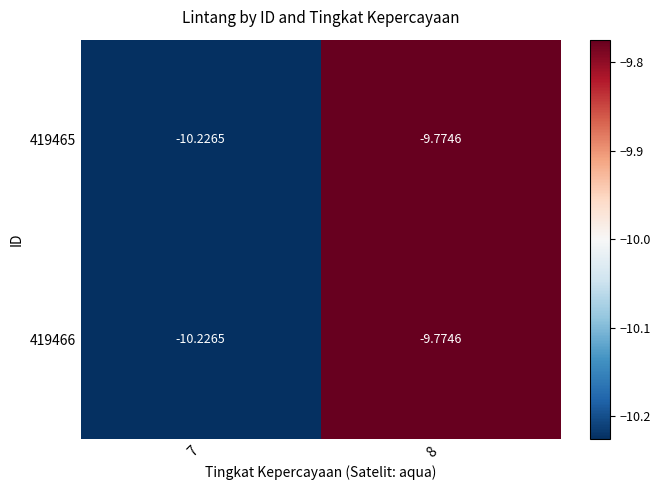

Is the value of 419465 at 7 greater than the value of 419466 at 8?

No